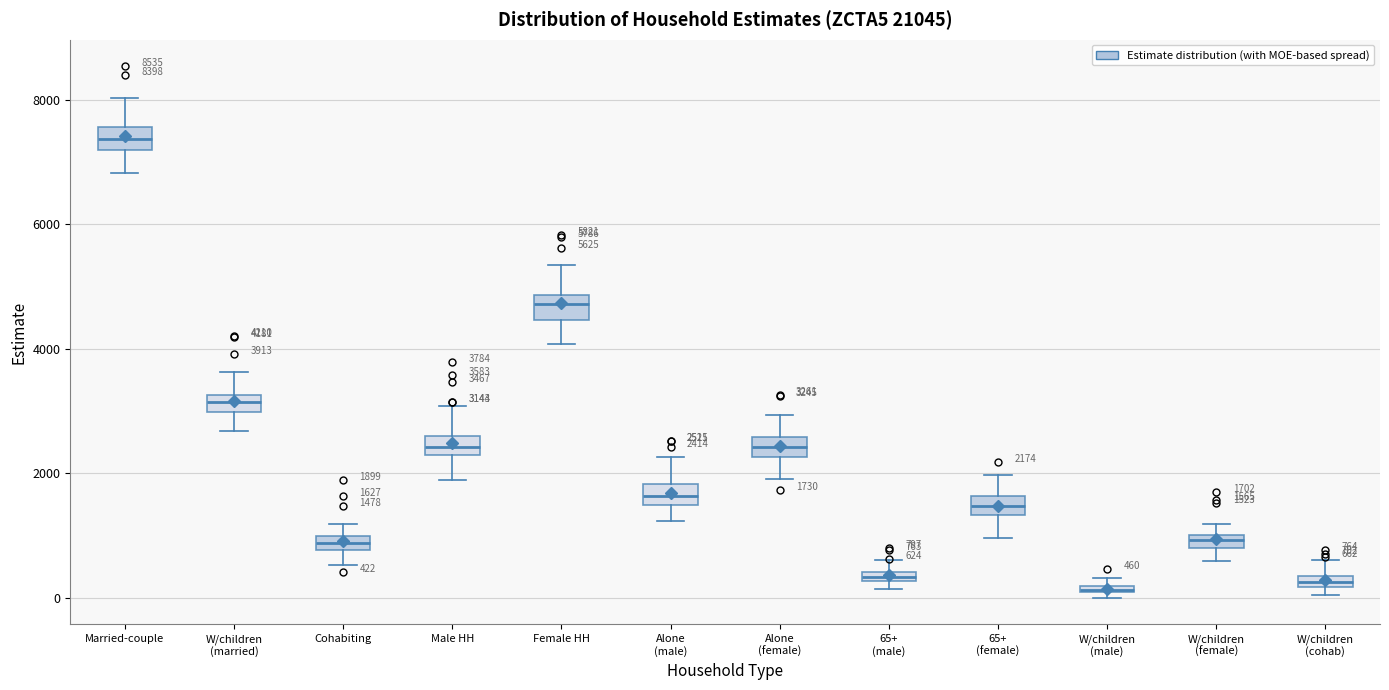

Which box's median line is the highest?

Married-couple